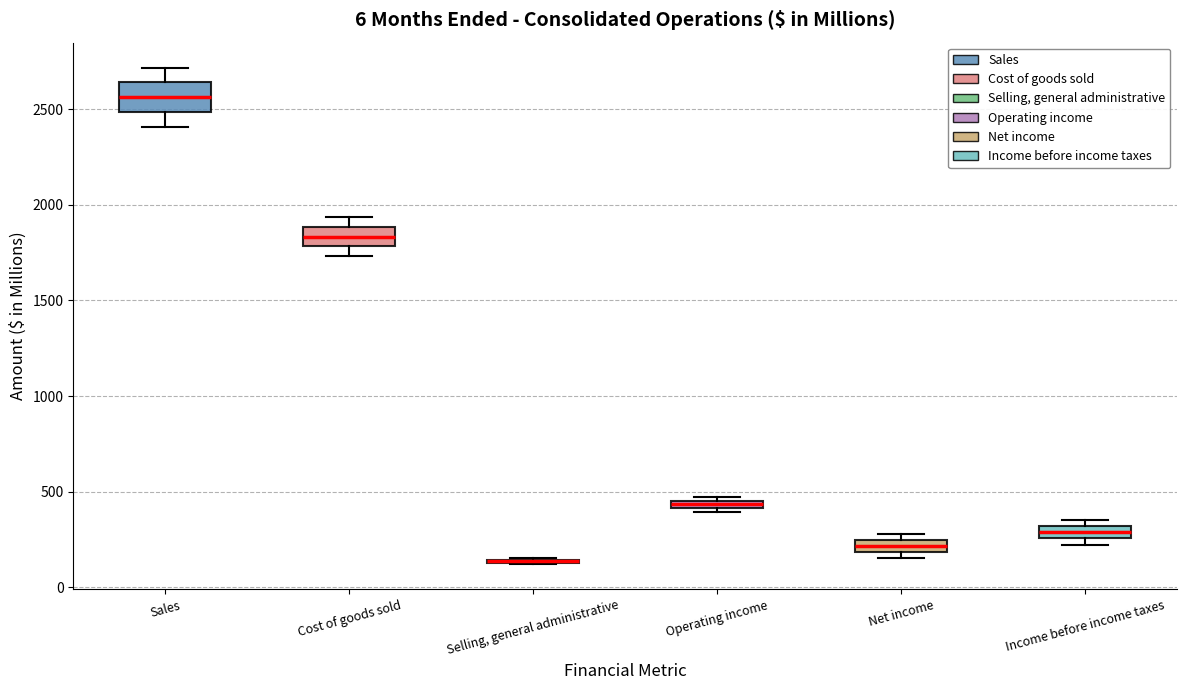

Where does the upper whisker of the box for Cost of goods sold end on the y-axis? The values are not printed on the chart, so give them approximately, as read against the axis.

1950